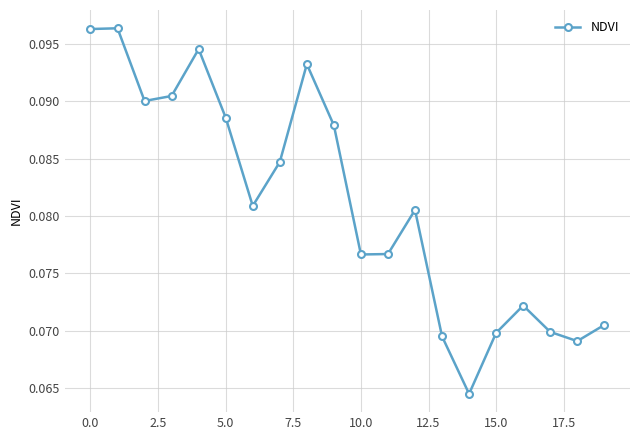

How many points are lower than both their immediate neighbors (excluding endpoints)?

5